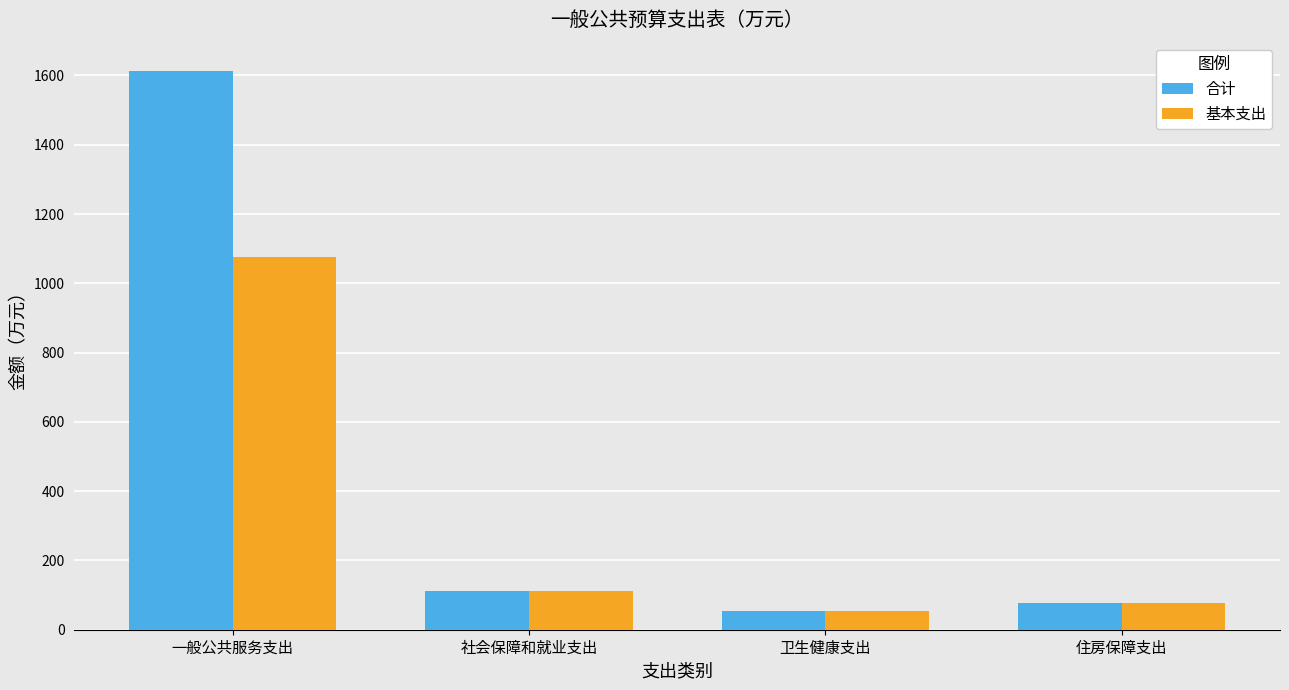

Reading left to right, list all the values displayed in this chart.

合计: 一般公共服务支出=1614.0	社会保障和就业支出=110.8	卫生健康支出=55.4	住房保障支出=78.2
基本支出: 一般公共服务支出=1076.0	社会保障和就业支出=110.8	卫生健康支出=55.4	住房保障支出=78.2